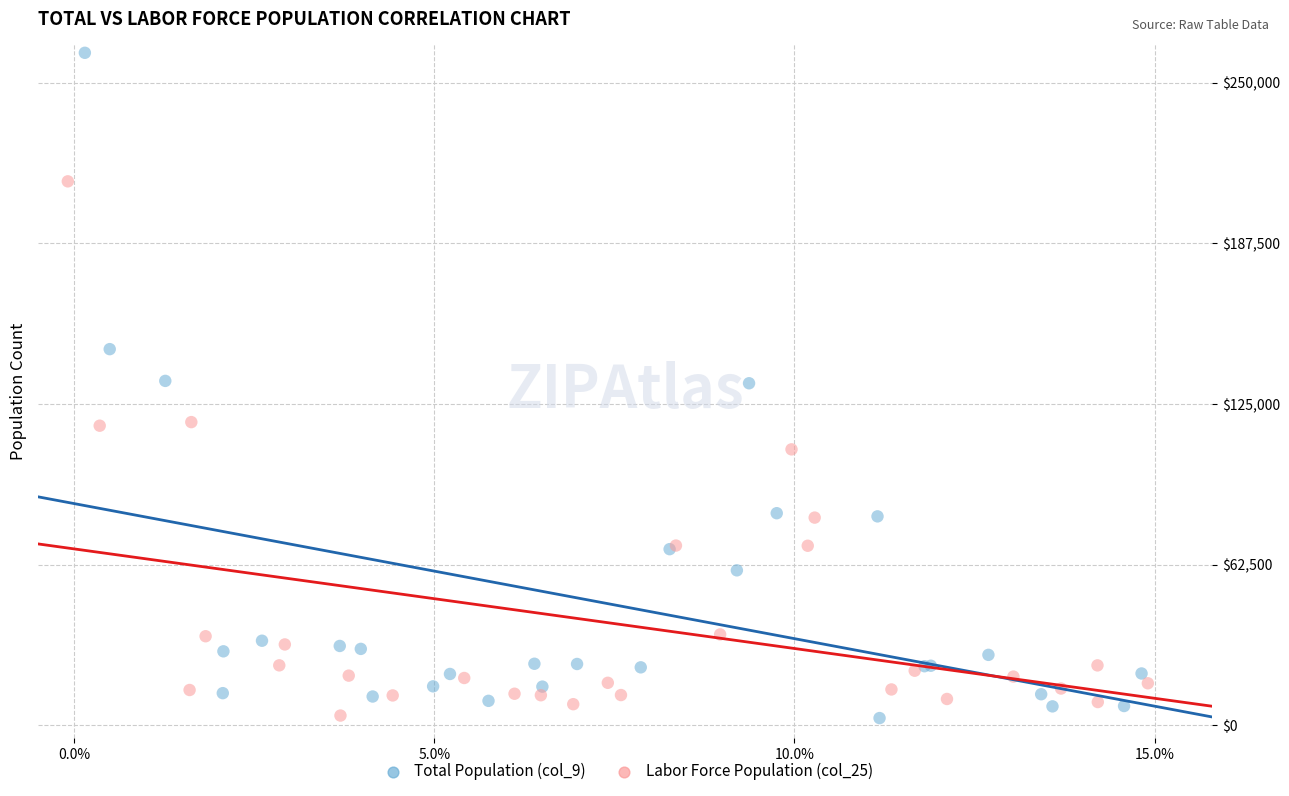

Which series contains the highest Y value?

Total Population (col_9)